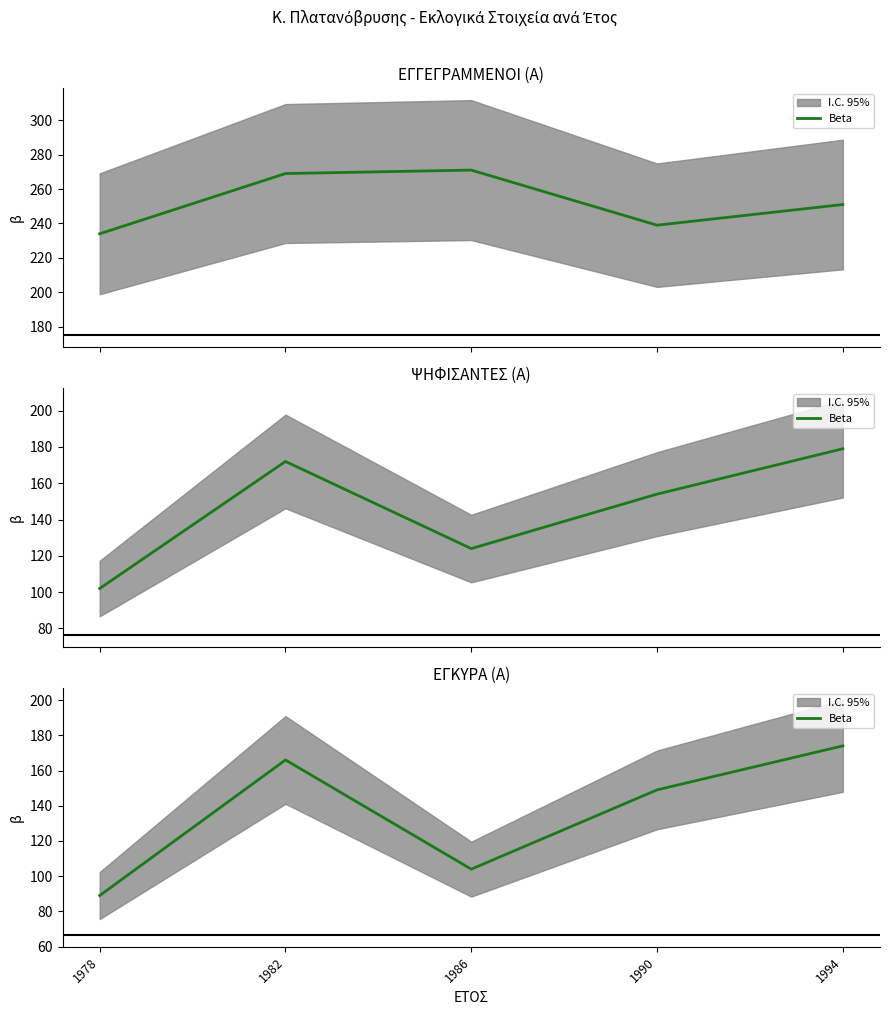

Where is the data nearest to the value 131?

1990